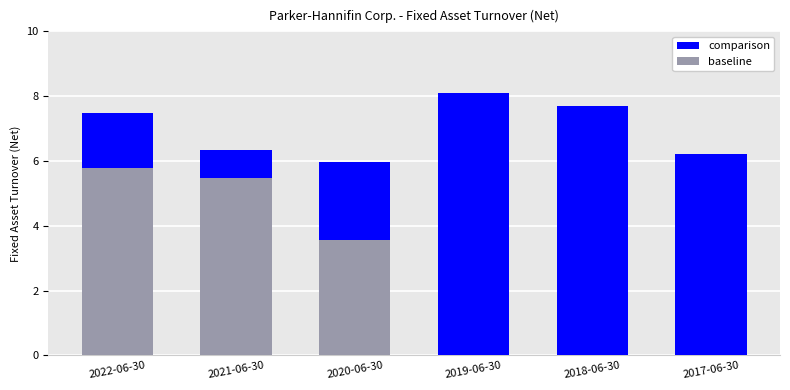

How many data points in comparison are less than 7?

3